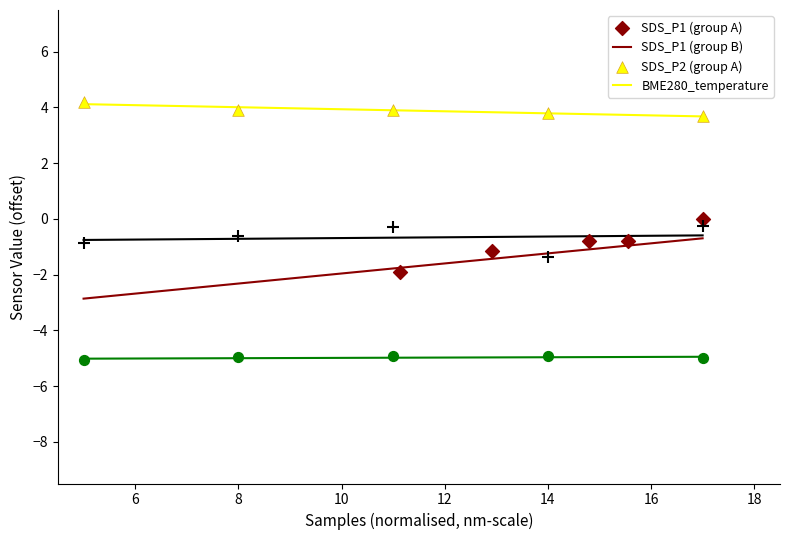

Which series reaches the minimum Y coordinate?

BME280_temperature